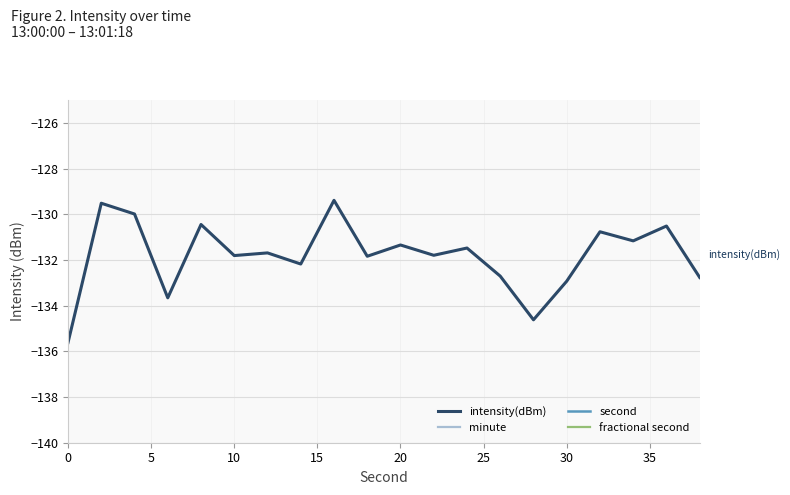

What is the lowest value of the intensity(dBm) series?

-135.6